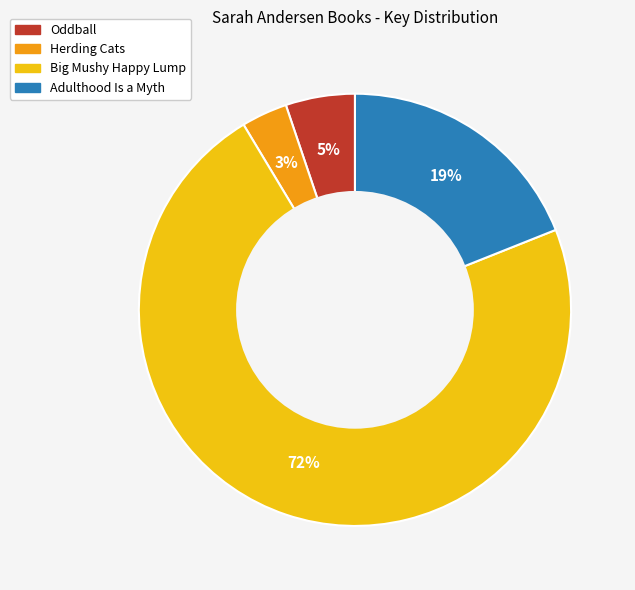

What is the smallest slice in the pie chart?

Herding Cats